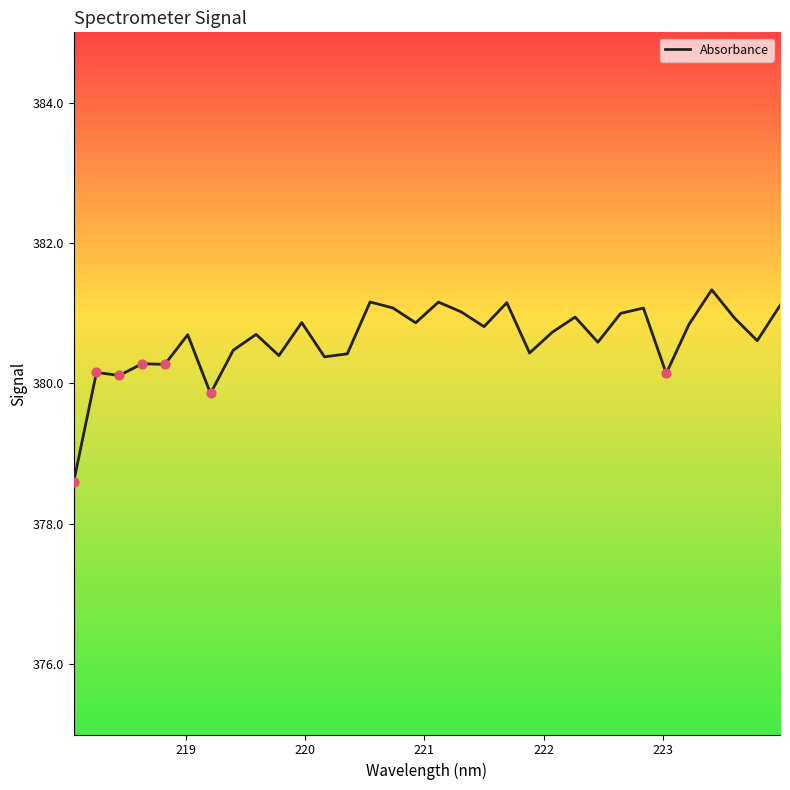

What is the greatest value displayed?

381.3